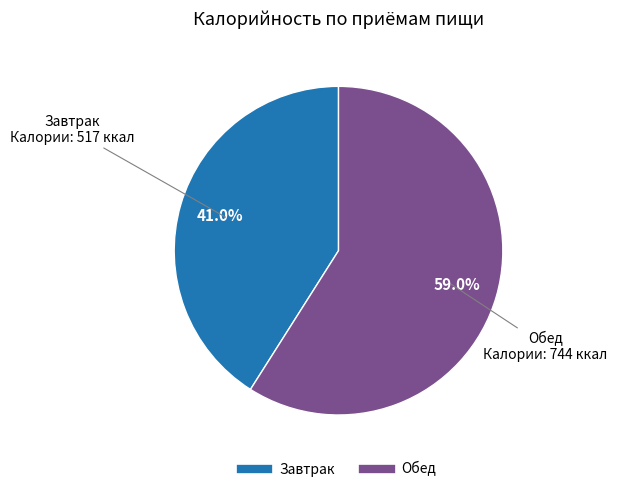

What percentage is NOT represented by Обед?

41.0%